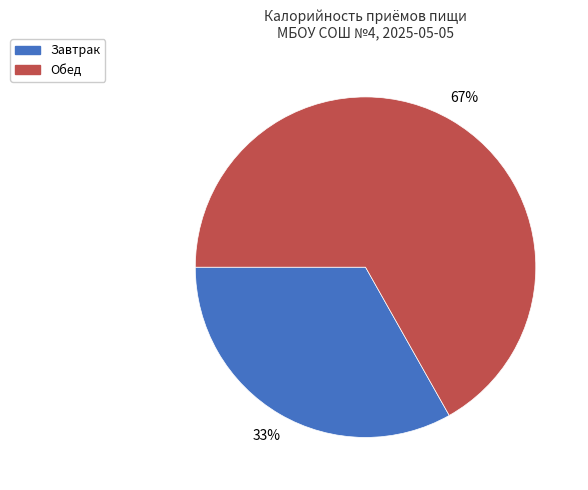

To the nearest percent, what is the average slice percentage?

50%